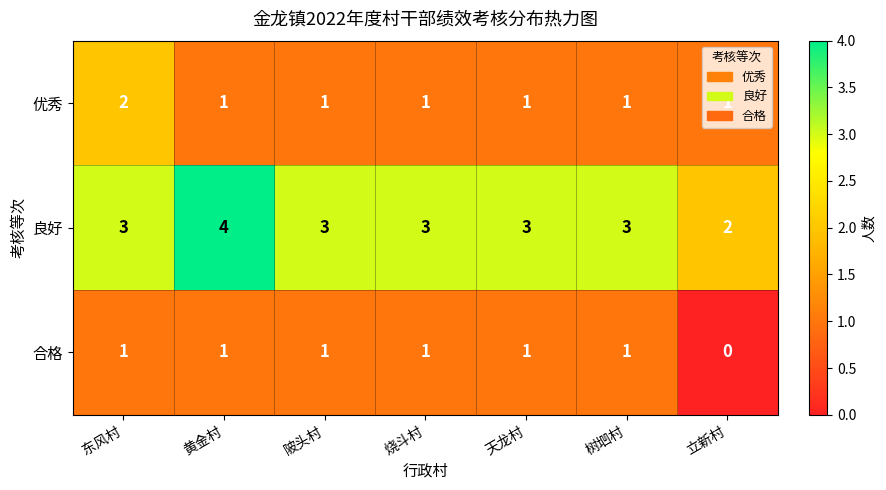

Is the value of 良好 at 树垇村 greater than the value of 合格 at 立新村?

Yes